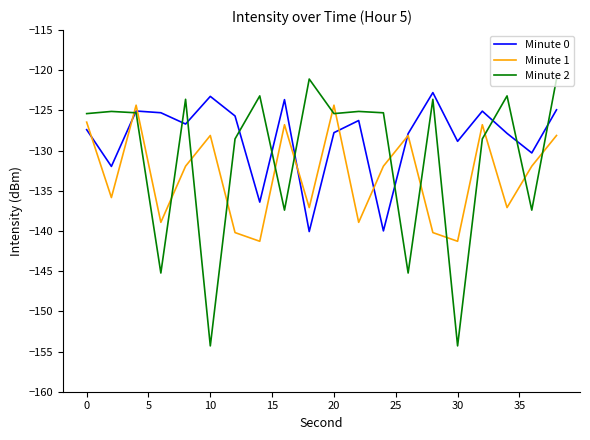

Rank the series by their average value, from highest to lowest.

Minute 0, Minute 2, Minute 1